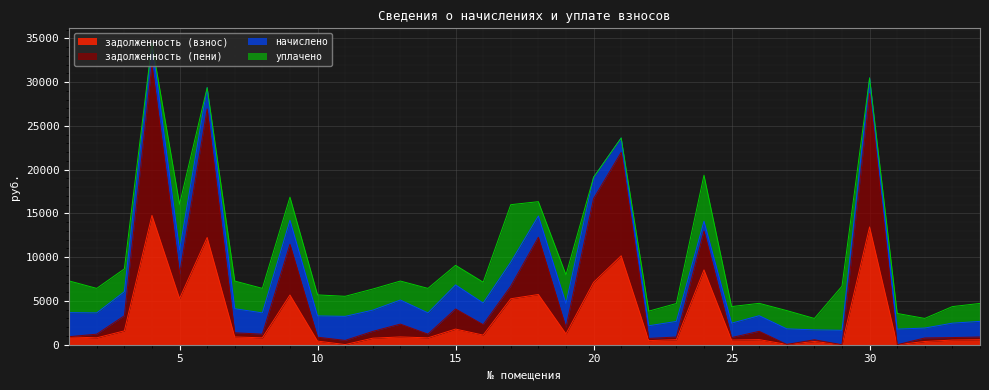

What is the value of the задолженность (взнос) point at the 14th from the left?

786.5